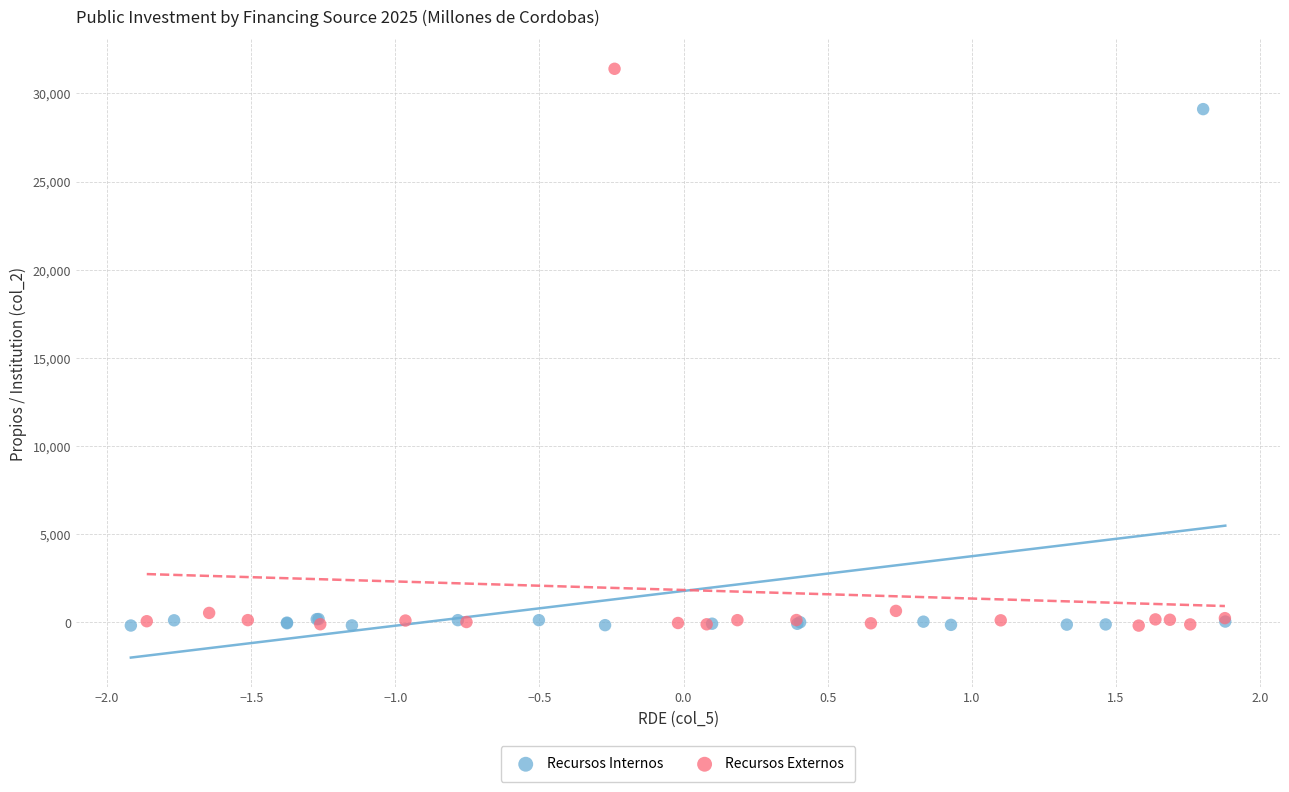

Which series has the widest spread of Y values?

Recursos Externos